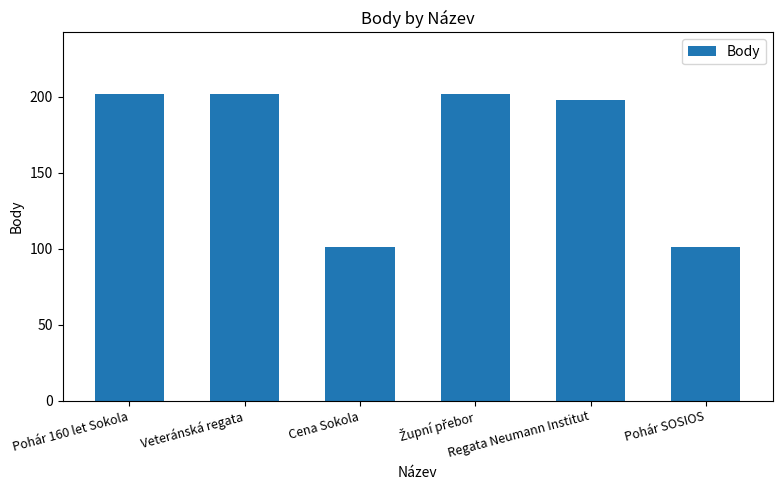

What is the smallest value displayed?

101